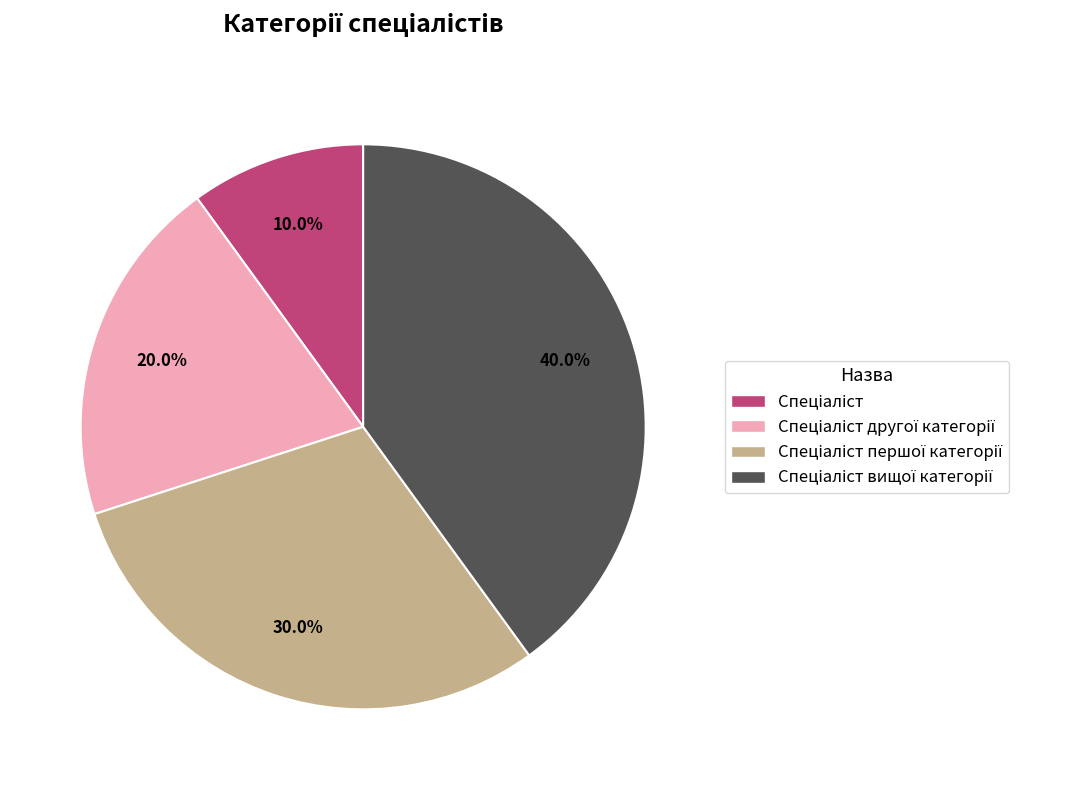

Does any single category account for the majority?

No